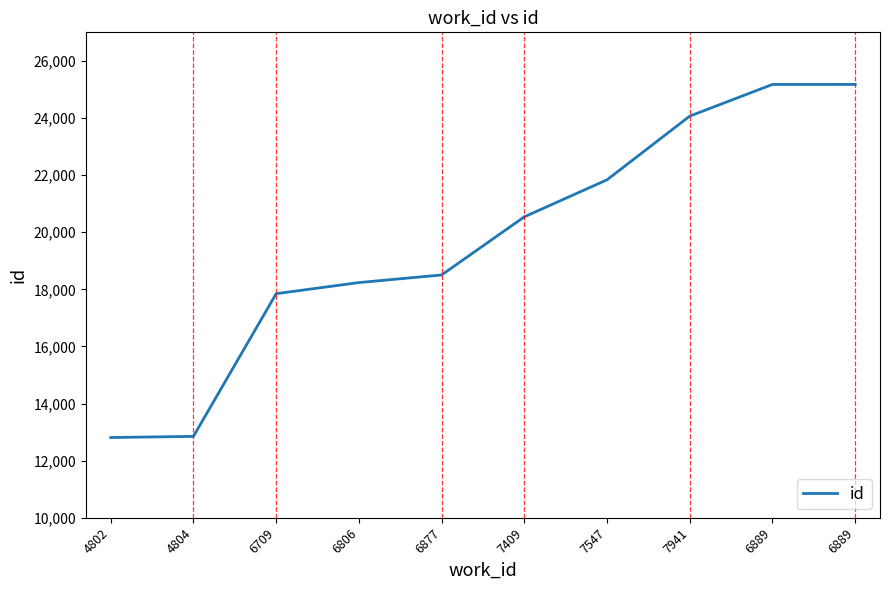

Is this an area chart (filled region under the line)?

No